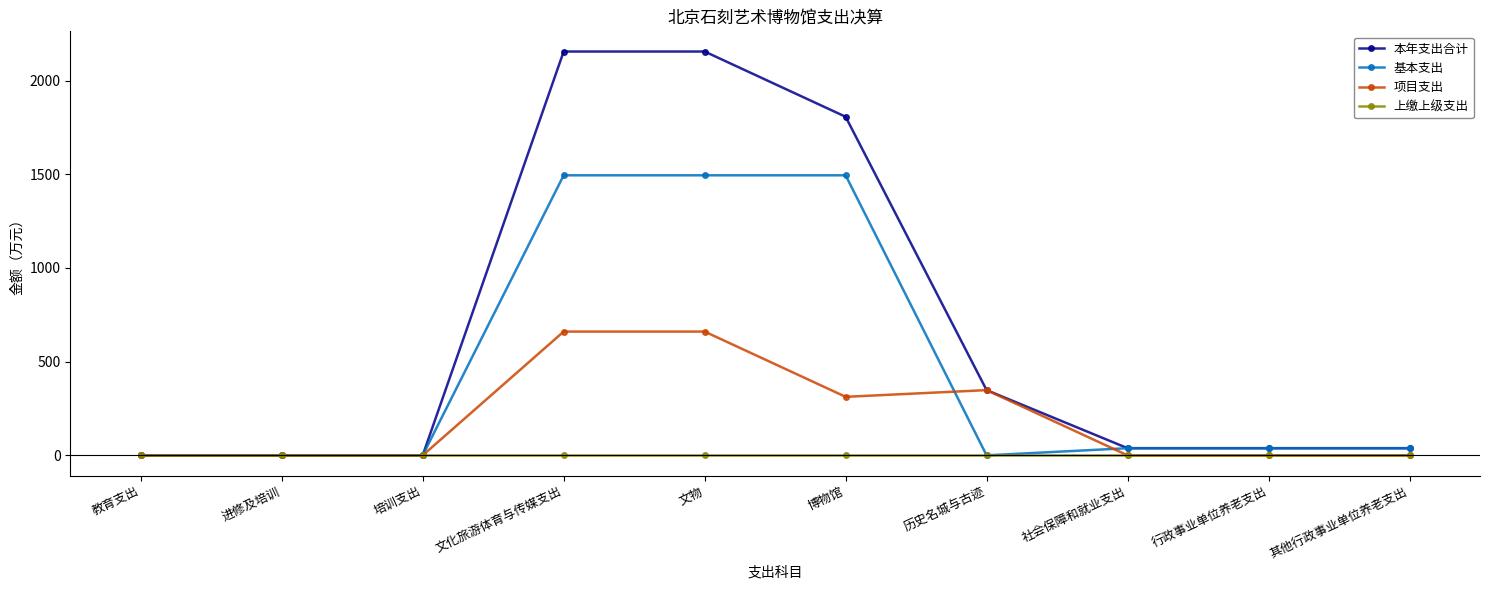

Is this an area chart (filled region under the line)?

No